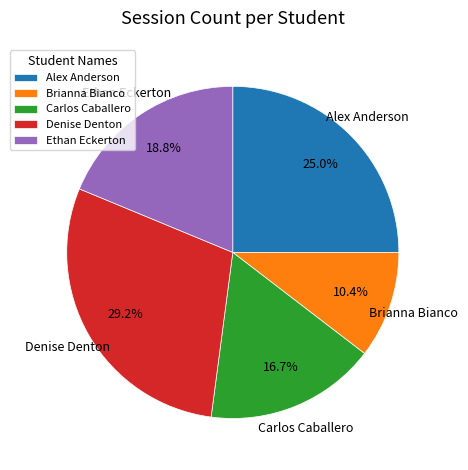

How many segments does this pie chart have?

5